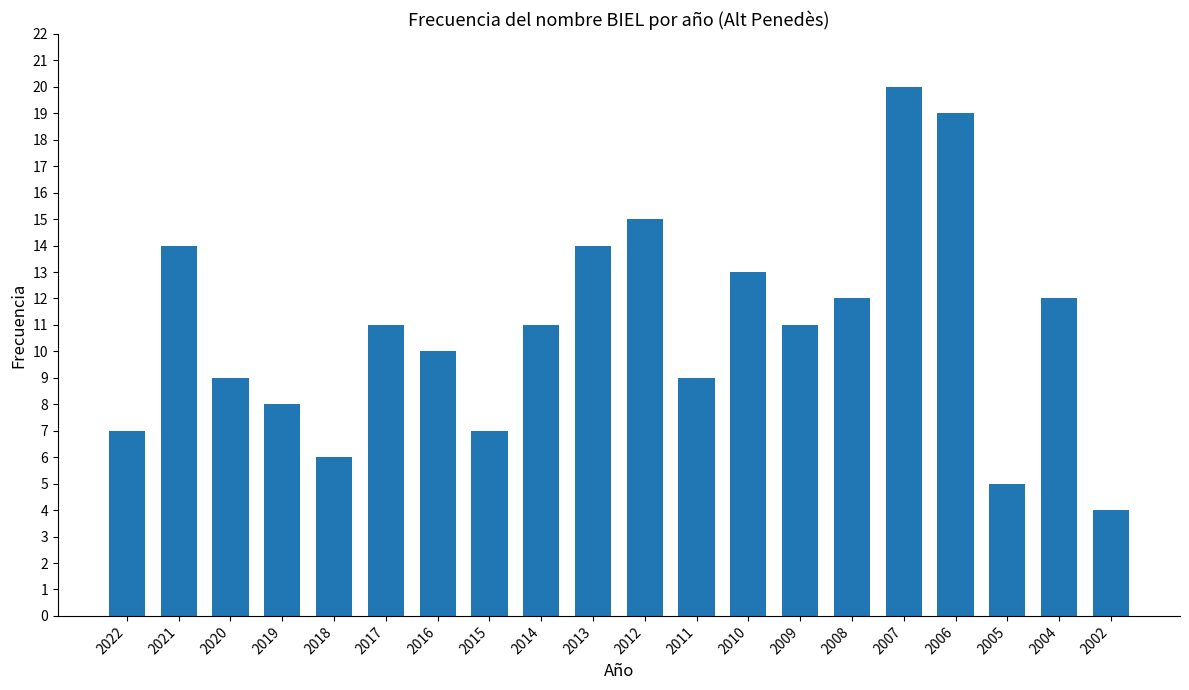

Which label corresponds to the largest value in the chart?

2007